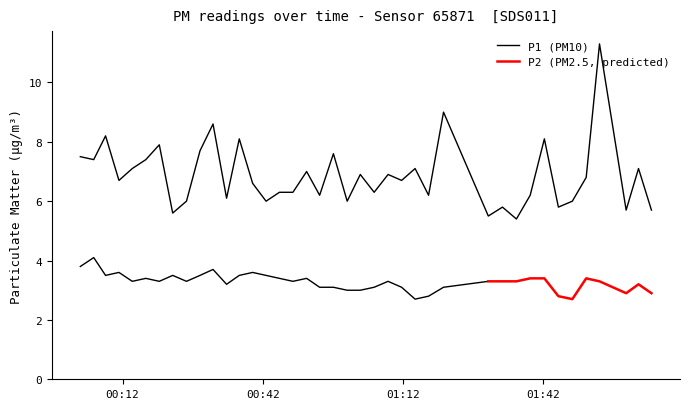

The value at 2022-09-12T00:02:58 is 7.5. True or false?

True